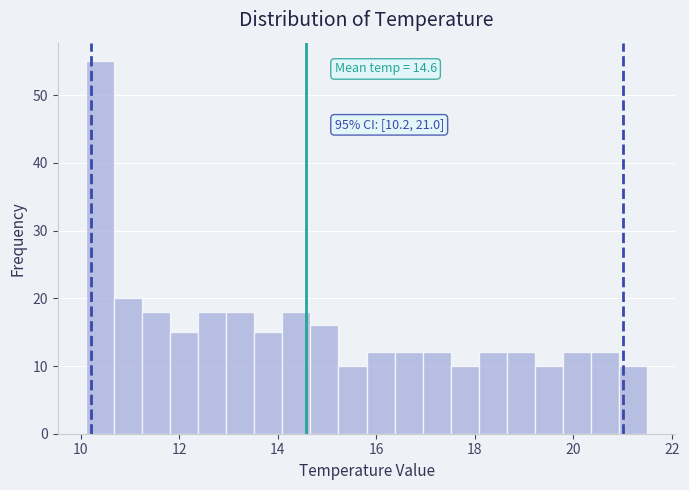

Around what value on the x-axis is the tallest bar? Give the approximate position of its centre, as read against the axis.

10.4